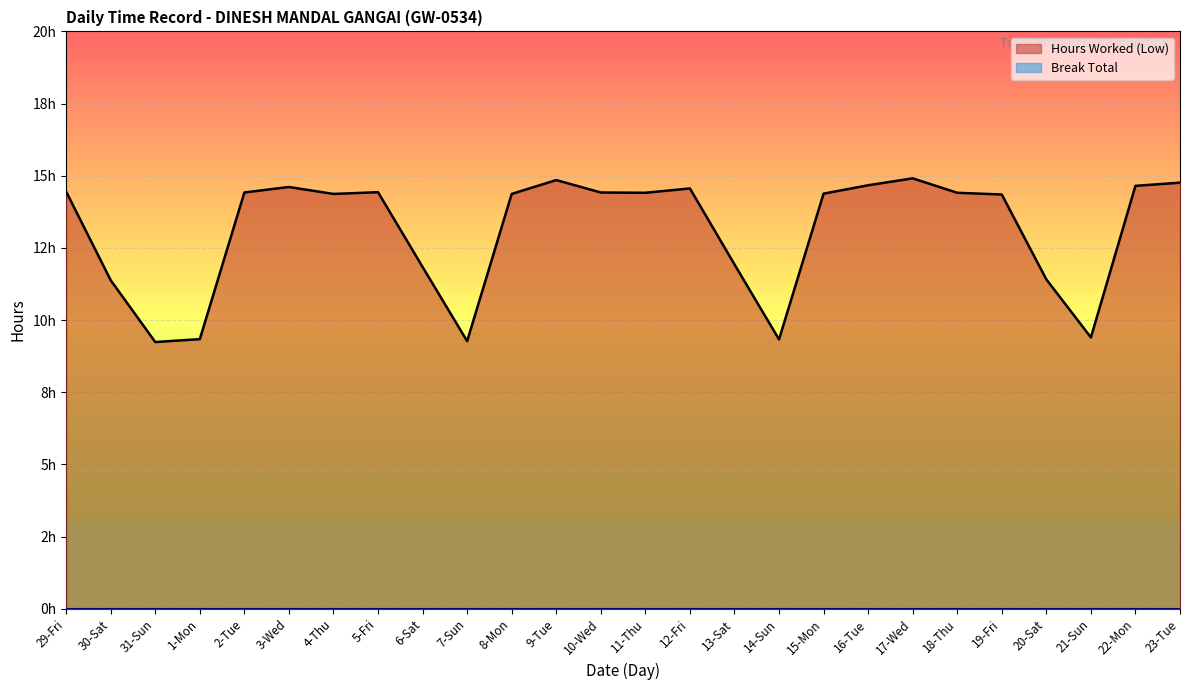

Reading left to right, extract all data points from this chart.

14.4	11.4	9.2	9.3	14.4	14.6	14.4	14.4	11.8	9.3	14.4	14.8	14.4	14.4	14.6	11.9	9.3	14.4	14.7	14.9	14.4	14.3	11.4	9.4	14.7	14.8